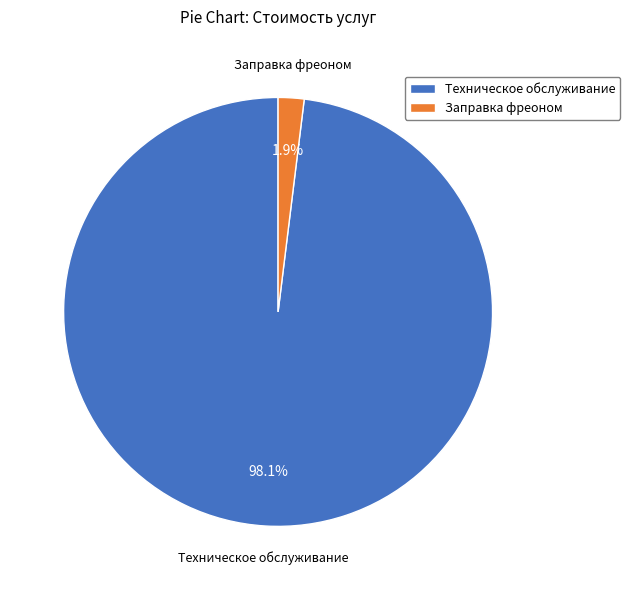

Which has a higher value, Заправка фреоном or Техническое обслуживание?

Техническое обслуживание